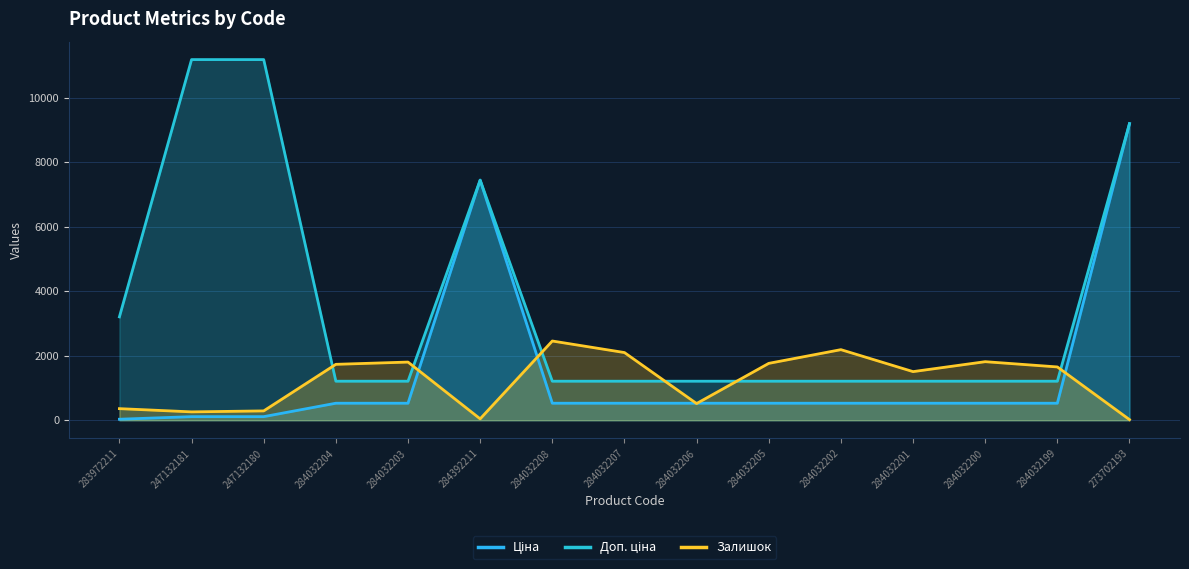

What is the sum of all Доп. ціна values?

54316.7